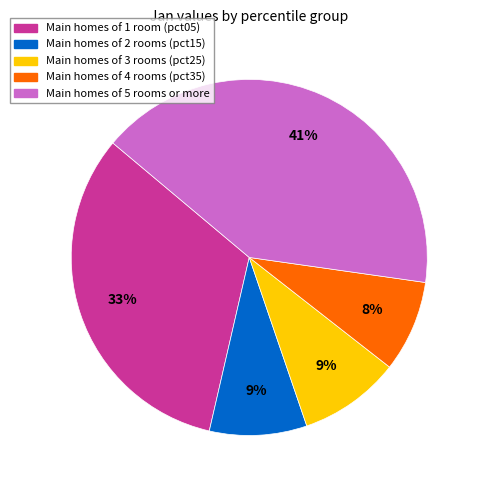

To the nearest percent, what is the average slice percentage?

20%